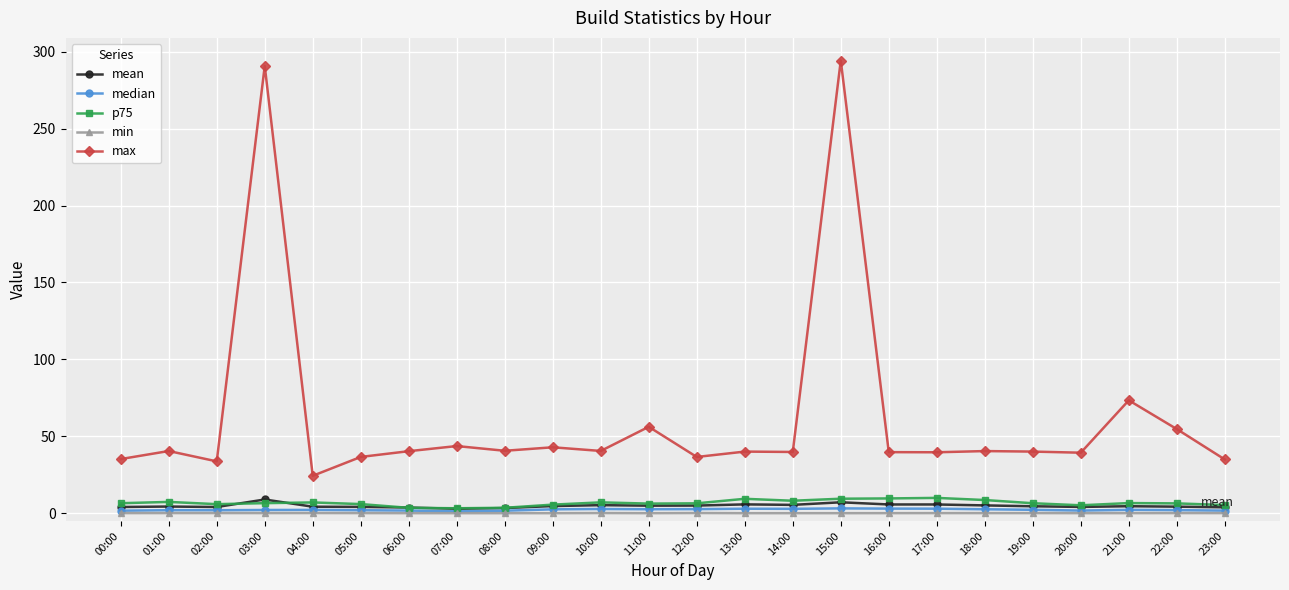

At which label does max reach its minimum?

04:00